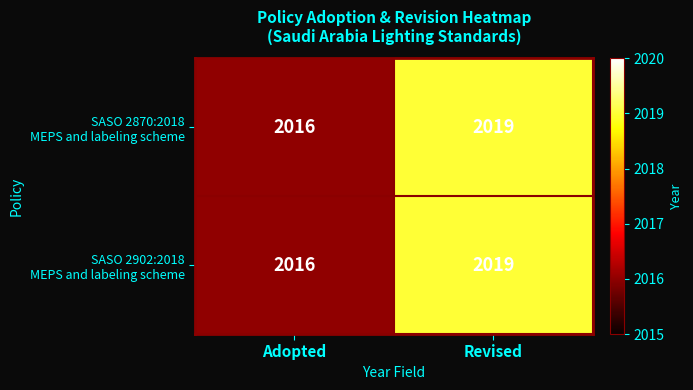

At which category is the sum across all series the highest?

Revised